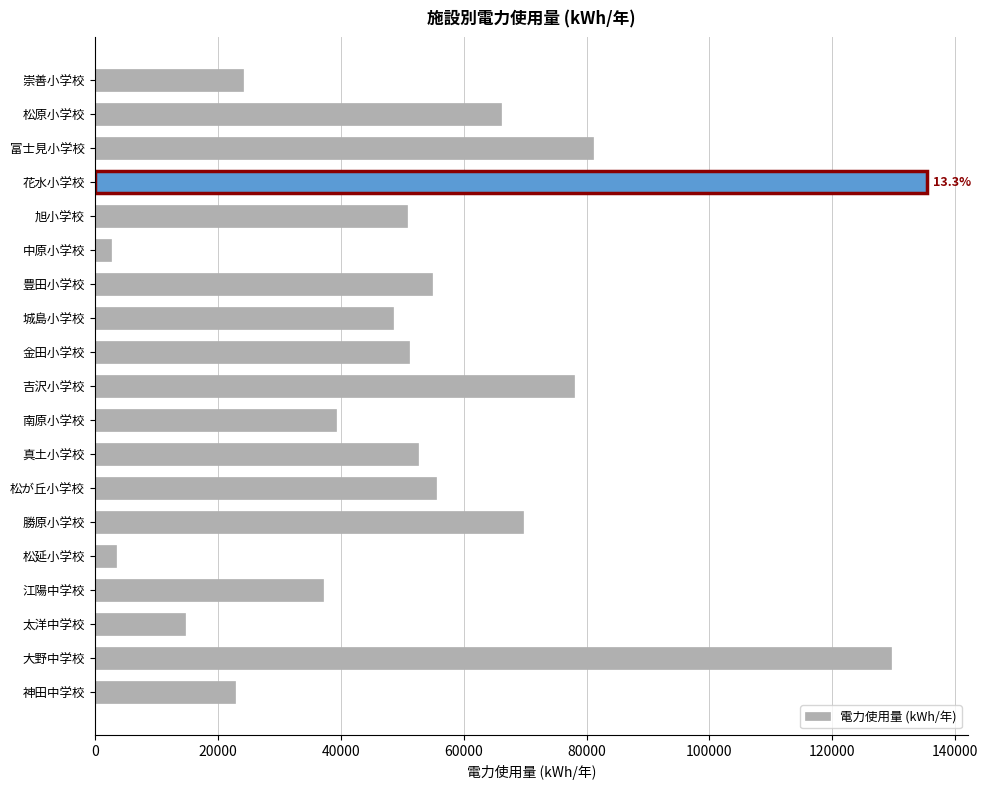

At which category does the chart reach its peak across all series?

花水小学校